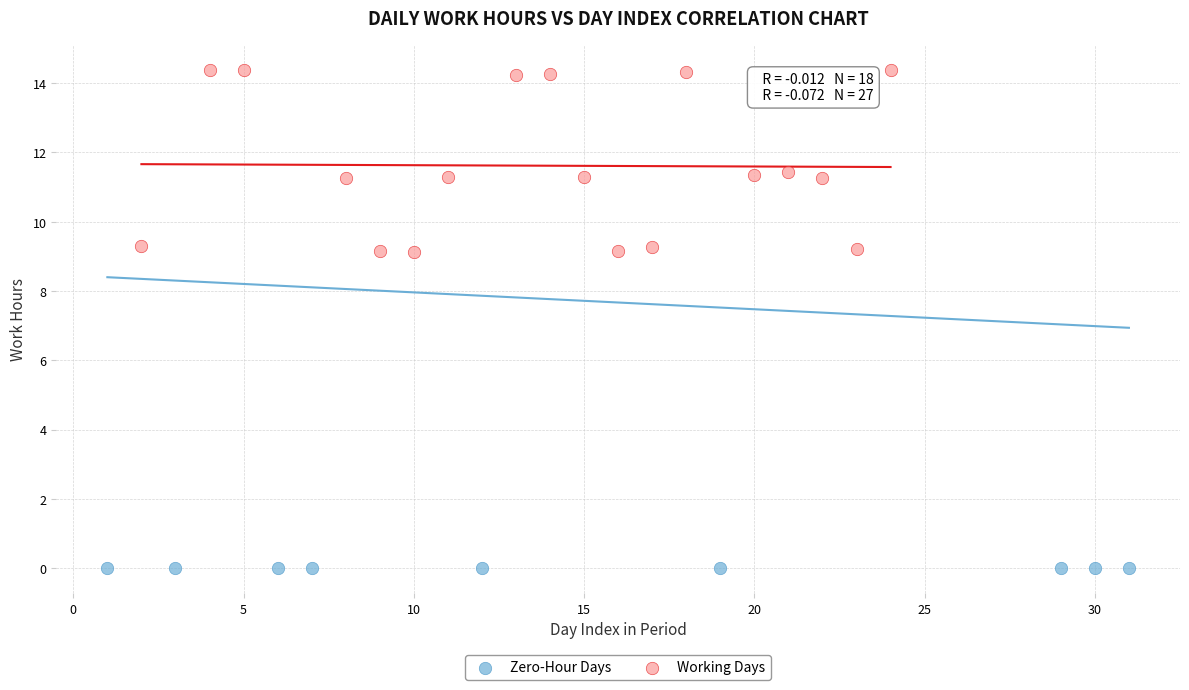

Which series reaches the maximum Y coordinate?

Working Days